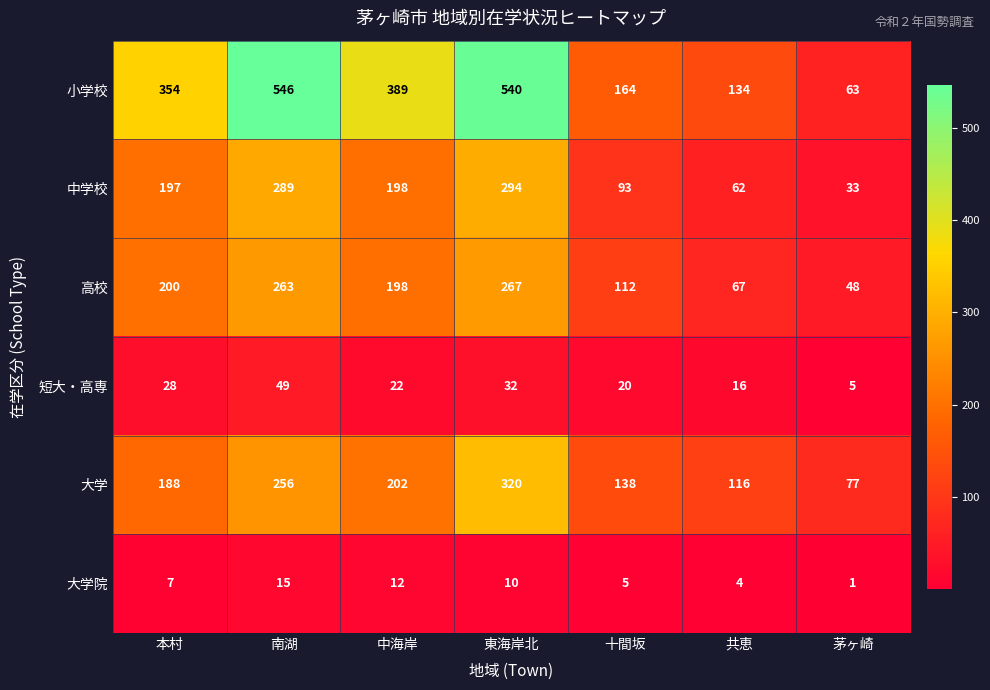

The 短大・高専 series shows 22 at 中海岸. True or false?

True